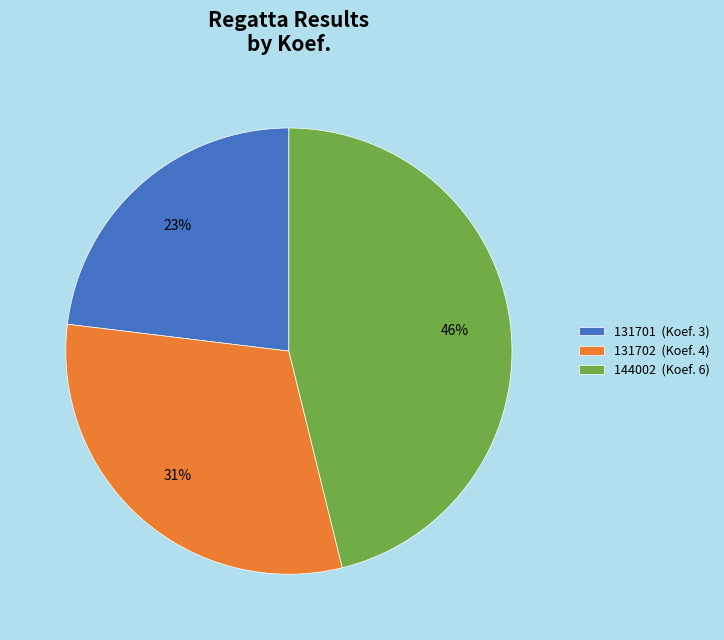

To the nearest percent, what is the difference between the largest and smallest slice percentages?

23%